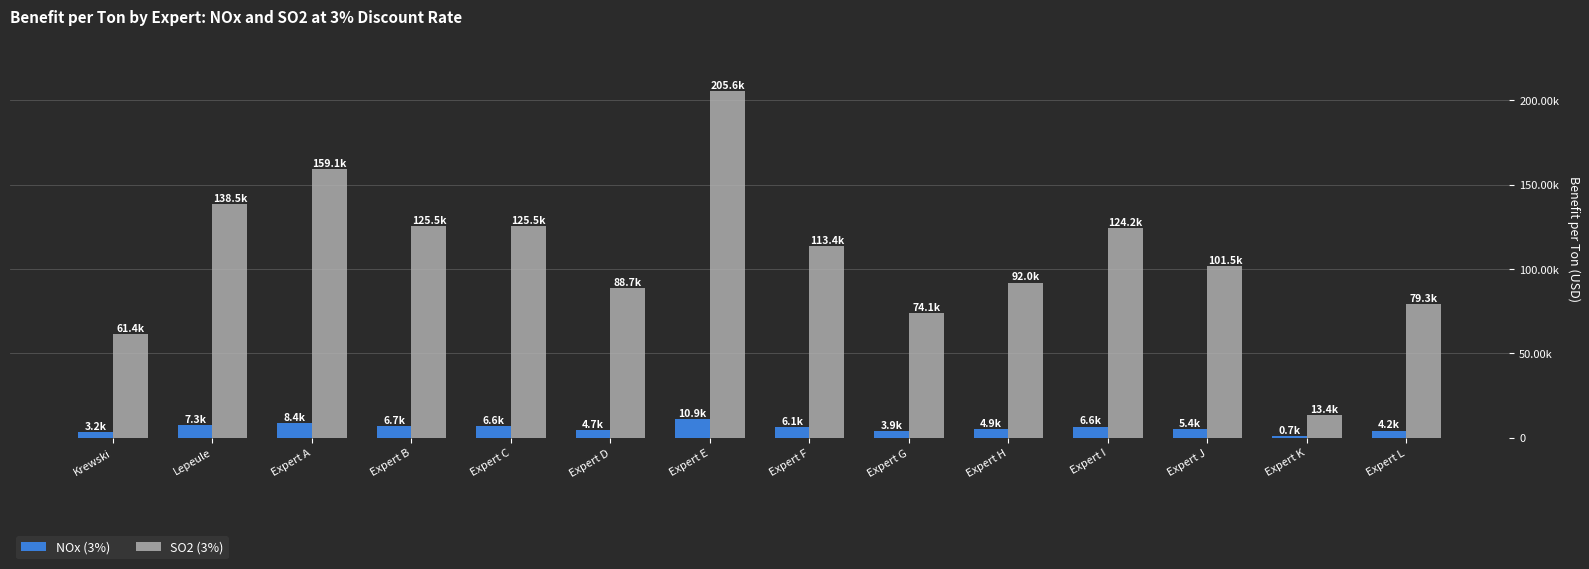

What are all the series names shown in the legend?

NOx (3%), SO2 (3%)